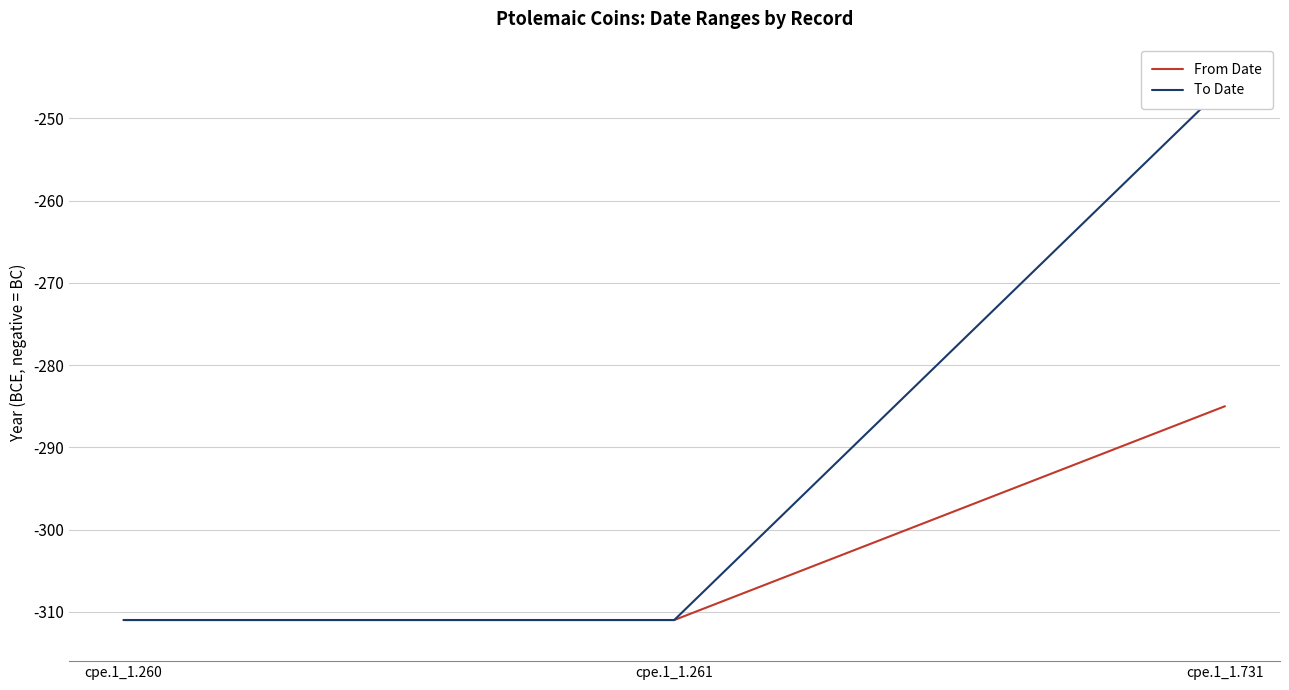

The value of To Date at cpe.1_1.260 is -311. True or false?

True